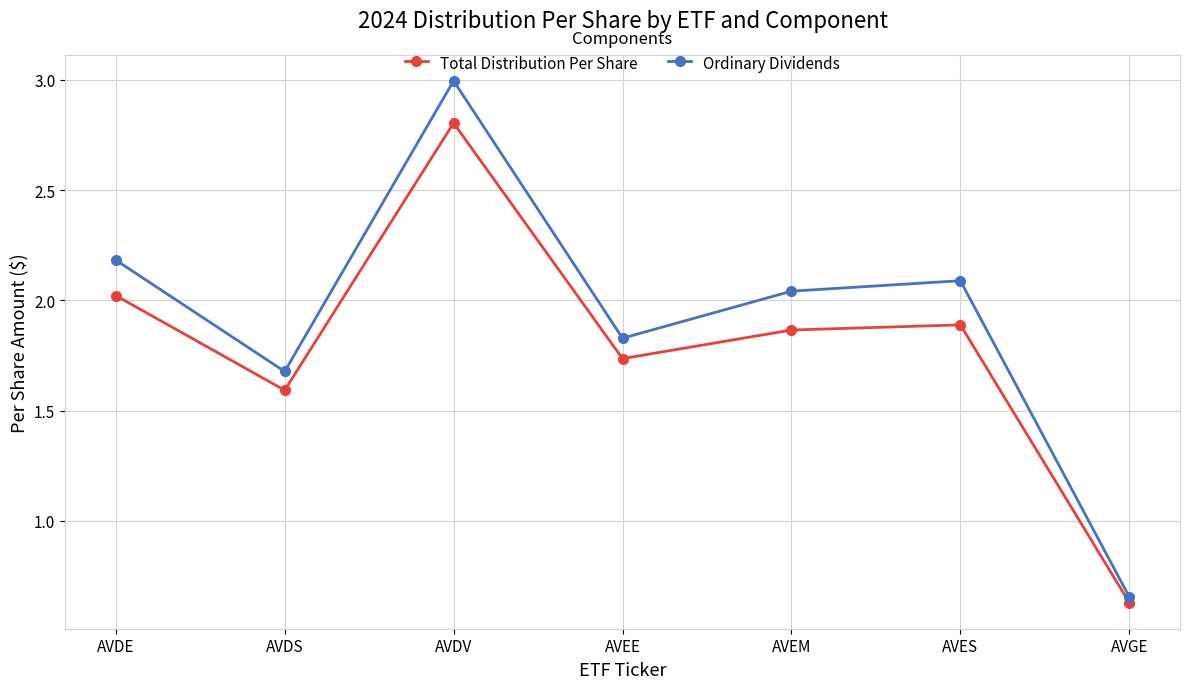

How many categories are shown in the chart?

7